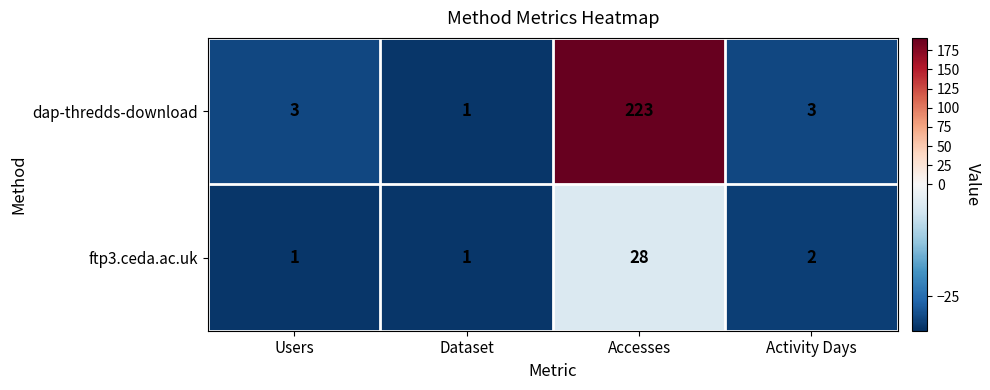

The value of ftp3.ceda.ac.uk at Users is 0. True or false?

False